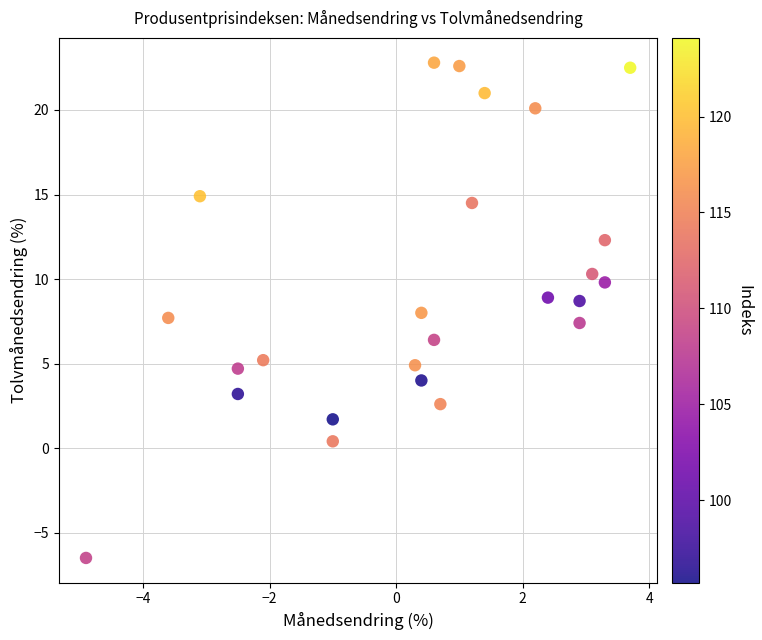

What is the range of X values (max minus min)?

8.6